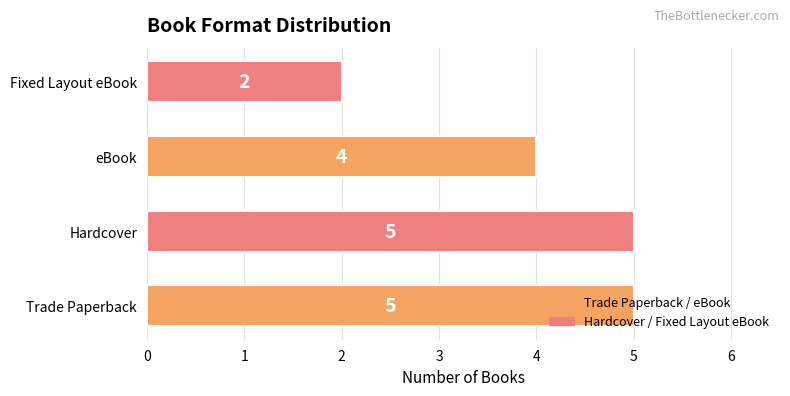

Is it true that the value at Hardcover is 3?

False